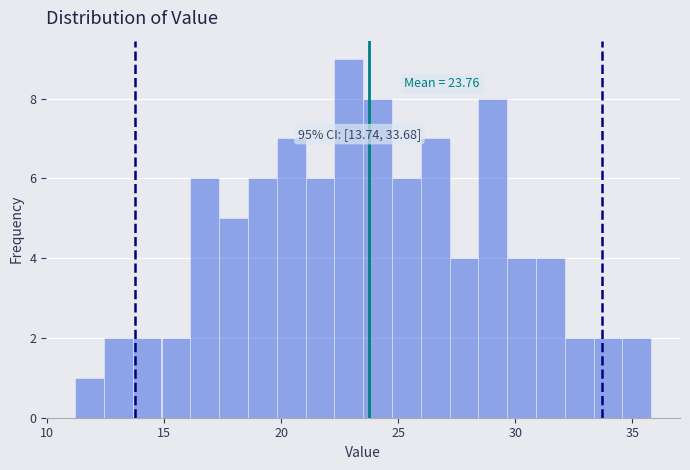

Read against the x-axis, roughly where is the centre of the tallest bar?

23.0